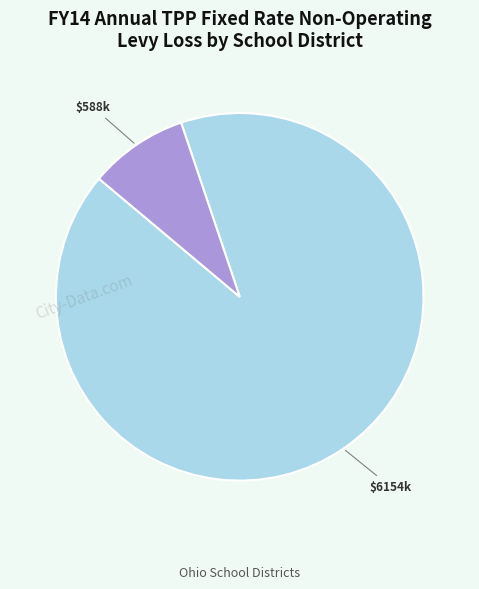

Is there a majority slice in this chart?

Yes